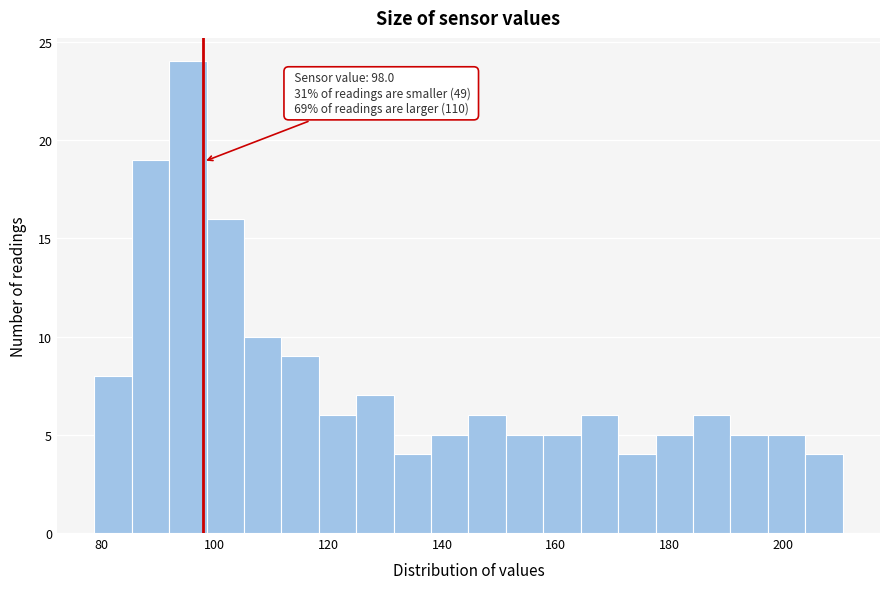

Around what value on the x-axis is the tallest bar? Give the approximate position of its centre, as read against the axis.

96